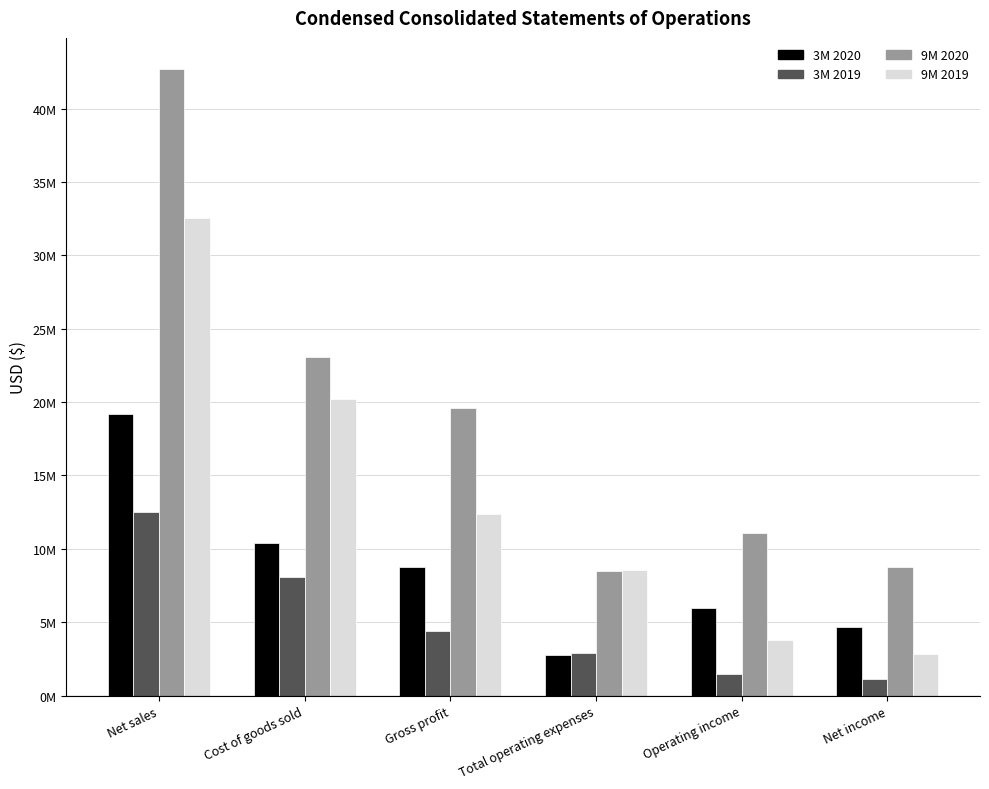

What is the value of the 3M 2019 bar at the 2nd from the left?

8096637